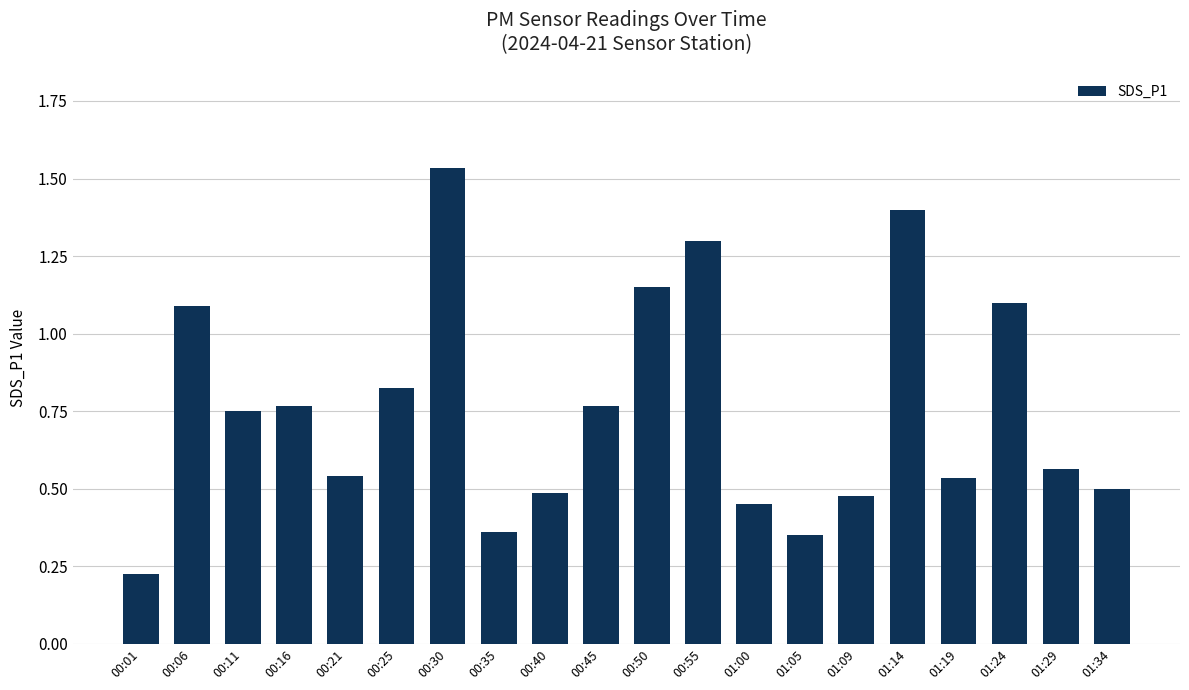

What position from the left is 00:55?

12